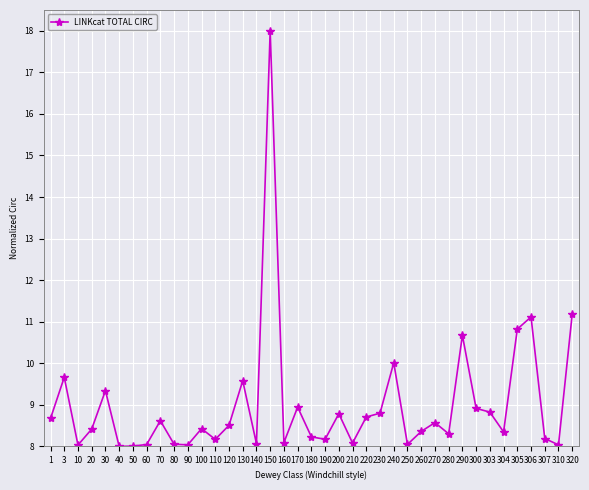

Which label corresponds to the largest value in the chart?

150